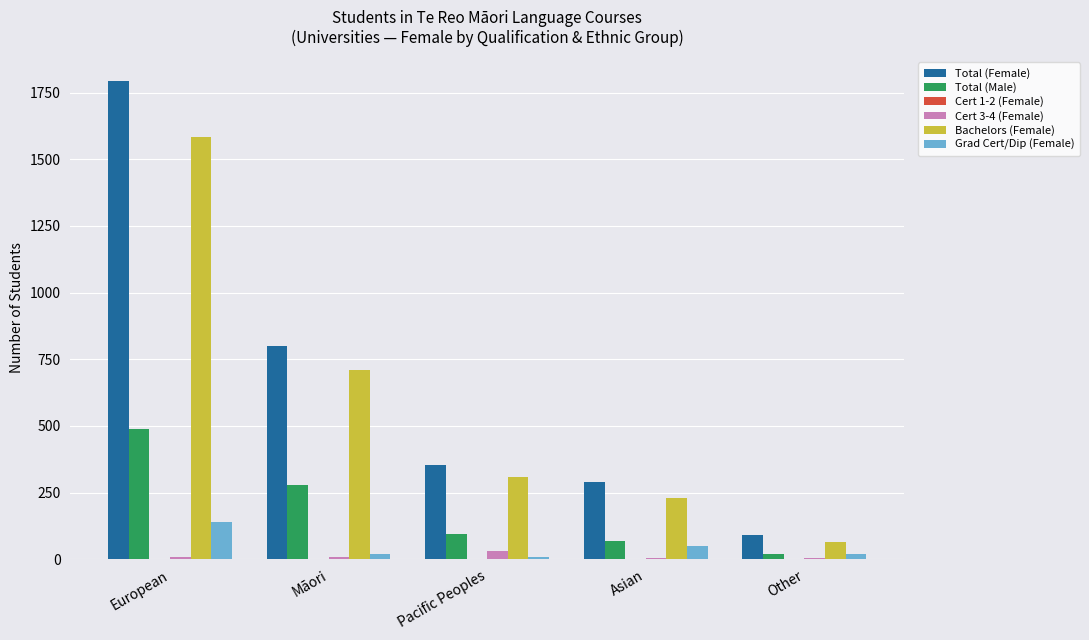

What is the spread (max minus min) of values at Asian?

285